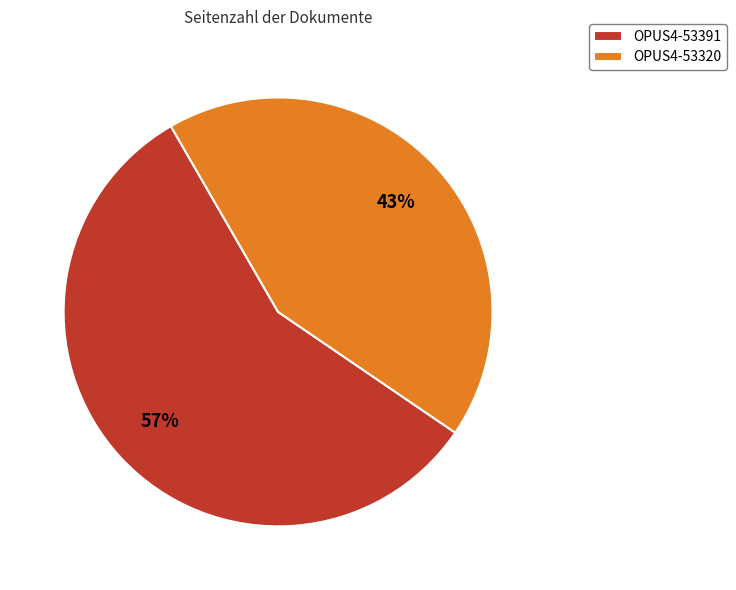

What is the smallest slice in the pie chart?

OPUS4-53320